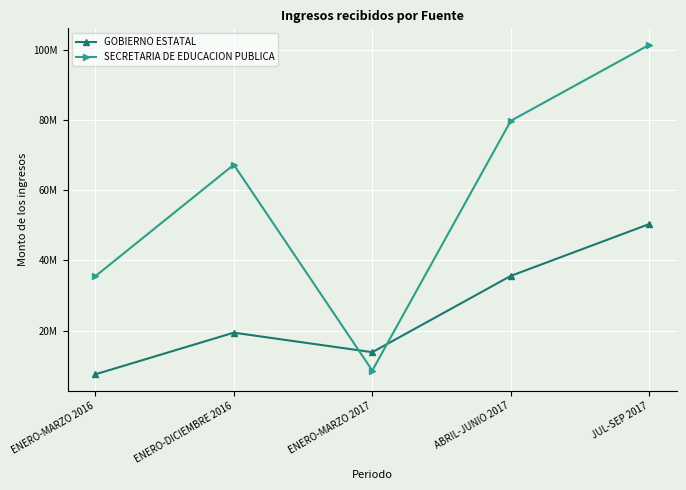

Rank the series by their maximum value, from highest to lowest.

SECRETARIA DE EDUCACION PUBLICA, GOBIERNO ESTATAL